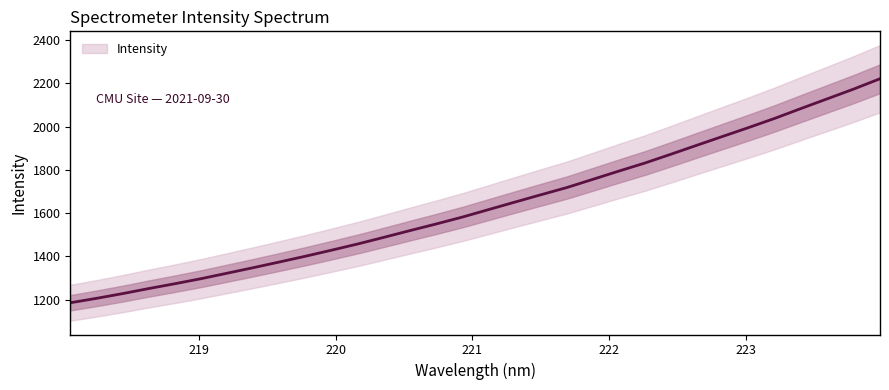

What is the lowest value of the Intensity series?

1185.2